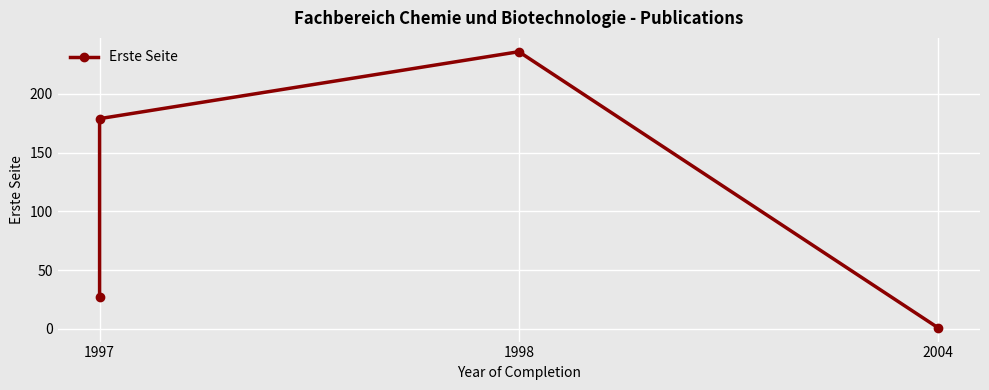

How many values exceed 179?

1